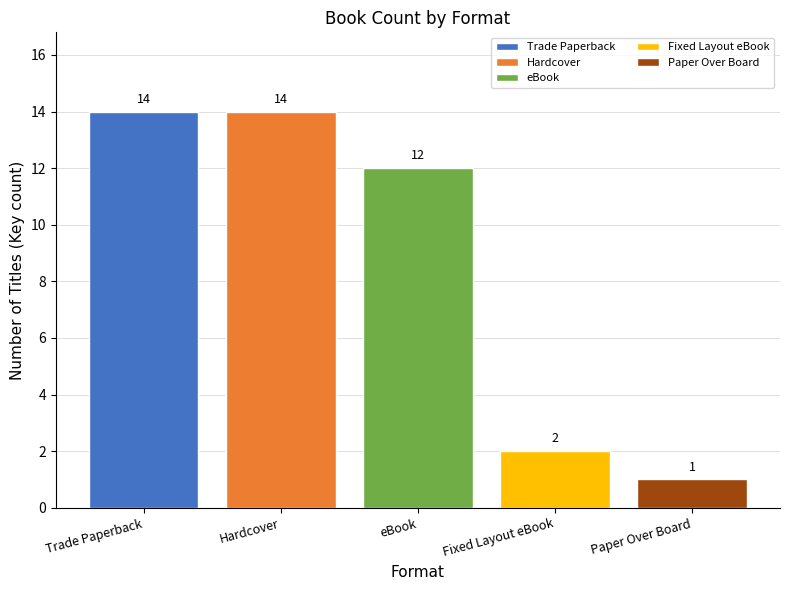

At which category does the chart reach its peak across all series?

Trade Paperback